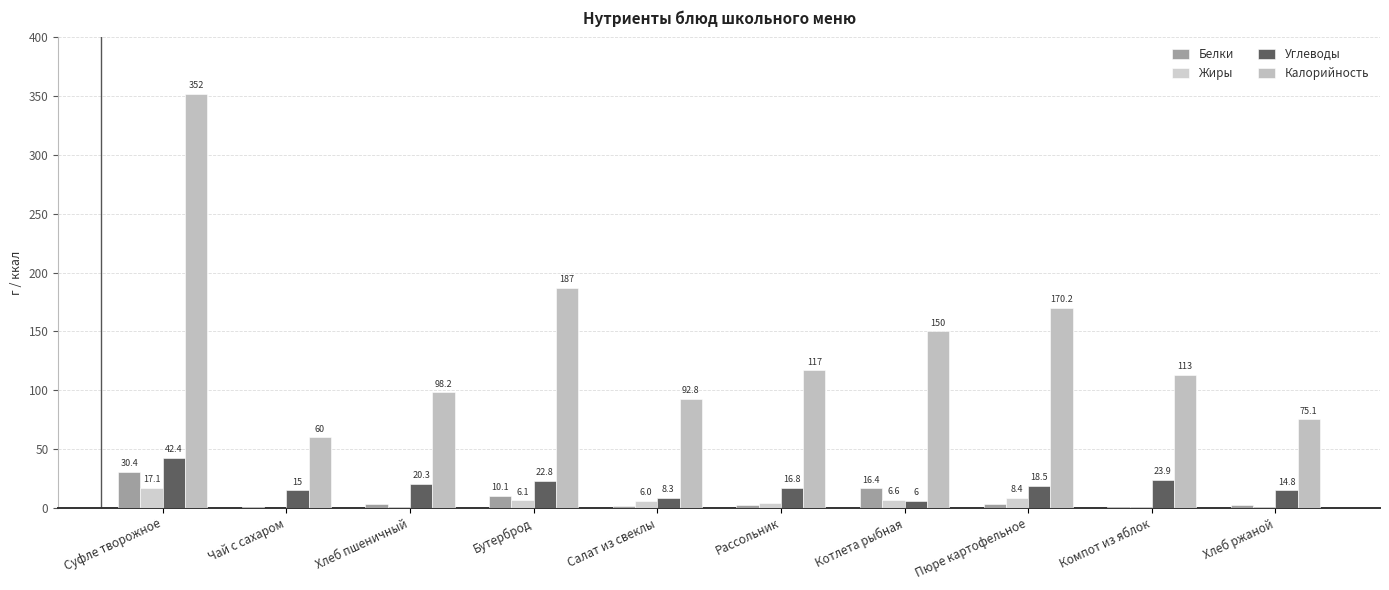

Reading left to right, extract all data points from this chart.

Белки: 30.4	0.2	3.3	10.1	1.4	2.7	16.4	3.1	0.2	1.9
Жиры: 17.1	0.1	0.4	6.1	6.0	4.3	6.6	8.4	0.2	0.3
Углеводы: 42.4	15.0	20.3	22.8	8.3	16.8	6.0	18.5	23.9	14.8
Калорийность: 352.0	60.0	98.2	187.0	92.8	117.0	150.0	170.2	113.0	75.1